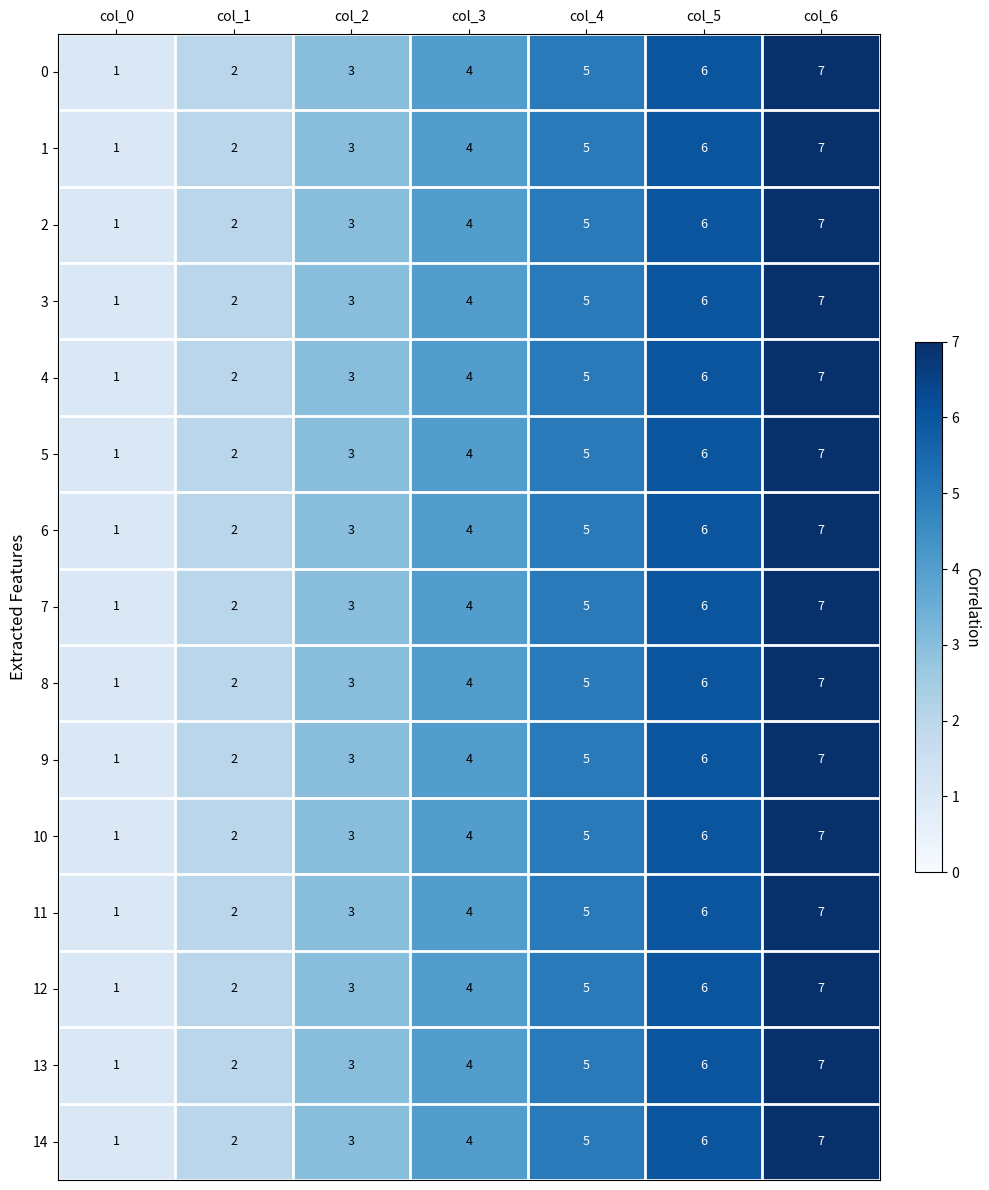

How many 2 values are between 2 and 6?

5